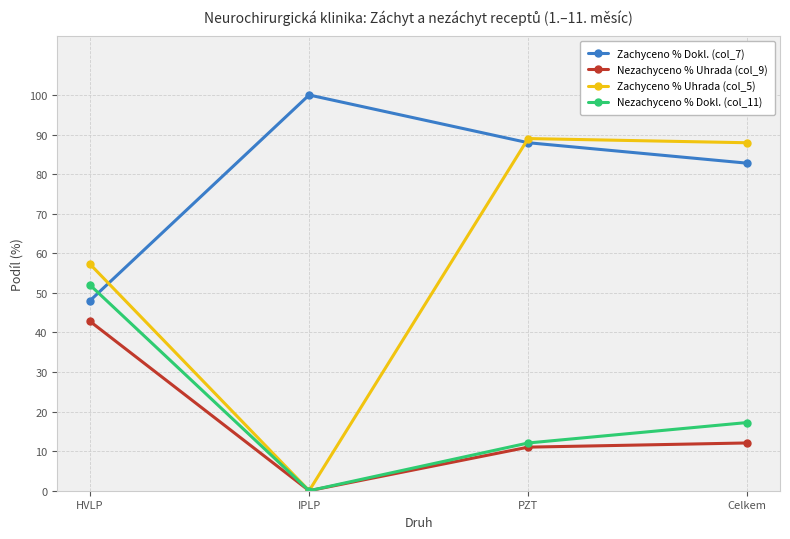

Reading right to left, extract all data points from this chart.

Zachyceno % Dokl. (col_7): Celkem=0.8	PZT=0.9	IPLP=1.0	HVLP=0.5
Nezachyceno % Uhrada (col_9): Celkem=0.1	PZT=0.1	IPLP=0.0	HVLP=0.4
Zachyceno % Uhrada (col_5): Celkem=0.9	PZT=0.9	IPLP=0.0	HVLP=0.6
Nezachyceno % Dokl. (col_11): Celkem=0.2	PZT=0.1	IPLP=0.0	HVLP=0.5